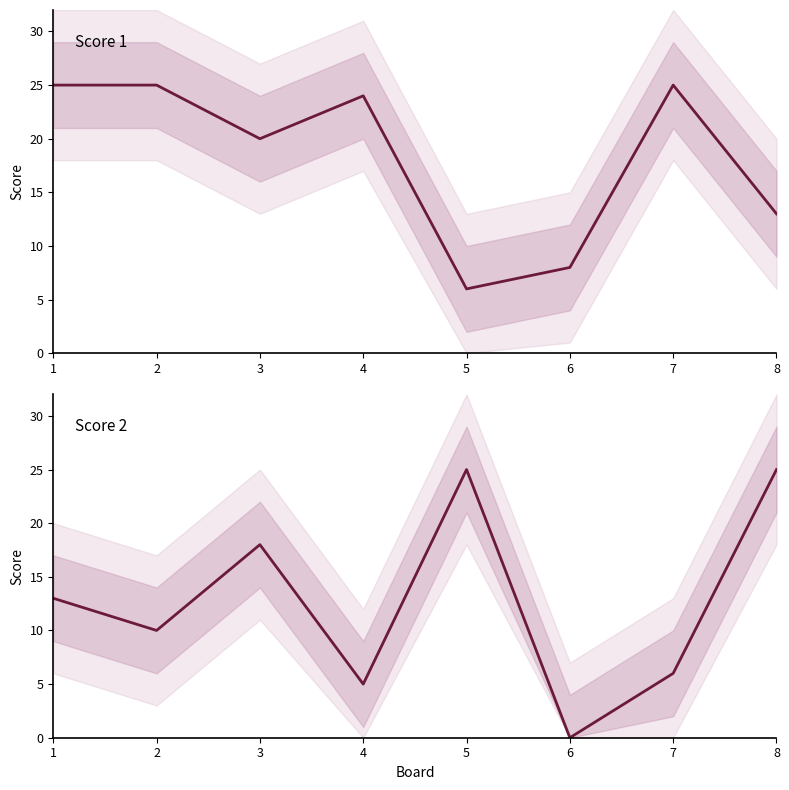

Reading right to left, extract all data points from this chart.

Score 1: 13	25	8	6	24	20	25	25
Score 2: 25	6	0	25	5	18	10	13